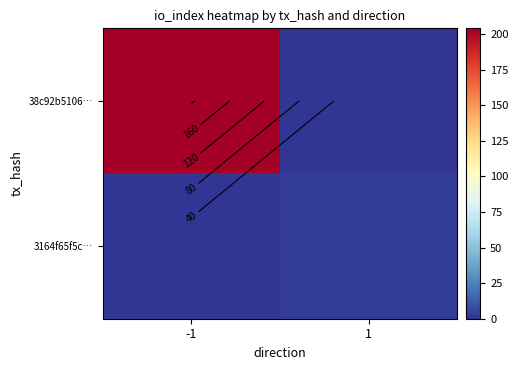

What is the sum of all 38c92b5106… values?

204